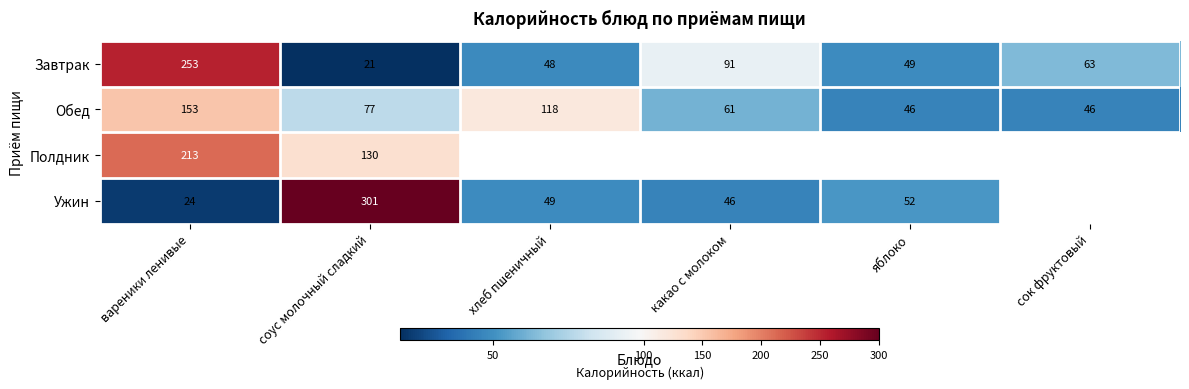

What is the maximum value shown in the chart?

300.6